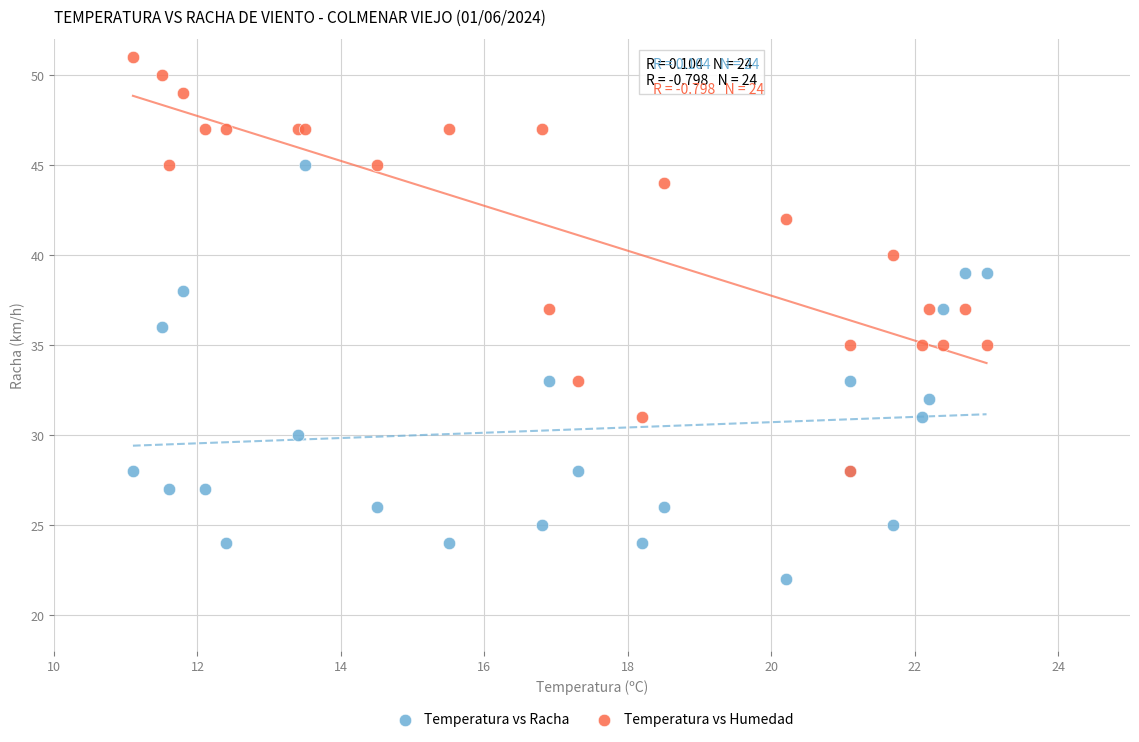

Which series reaches the maximum Y coordinate?

Temperatura vs Humedad